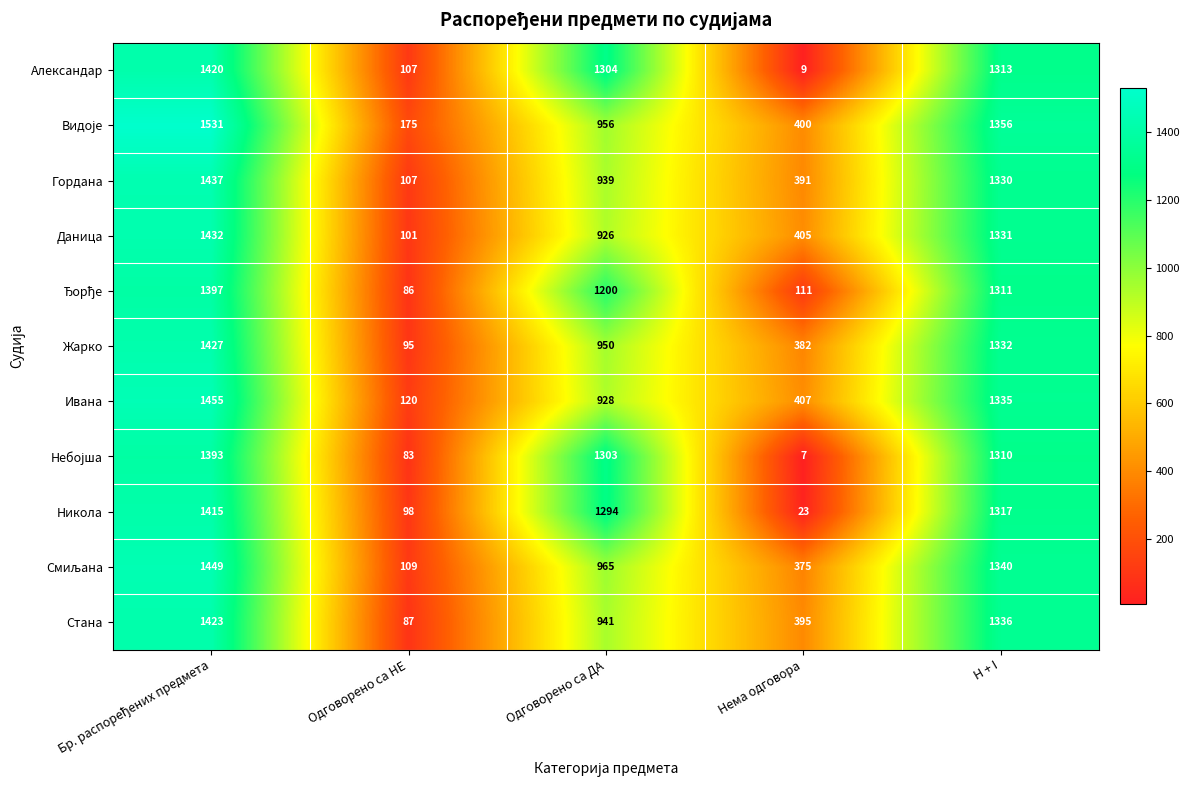

Which series has the largest range (max minus min)?

Александар